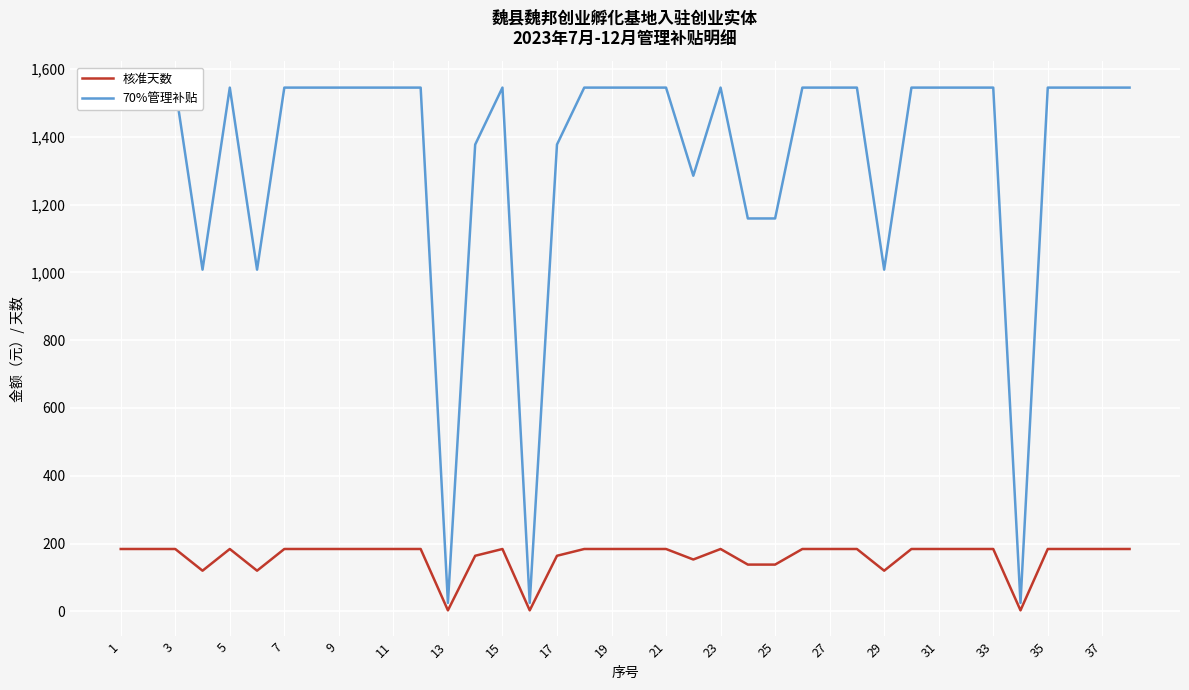

Is it true that 核准天数 equals 184 at 33?

True